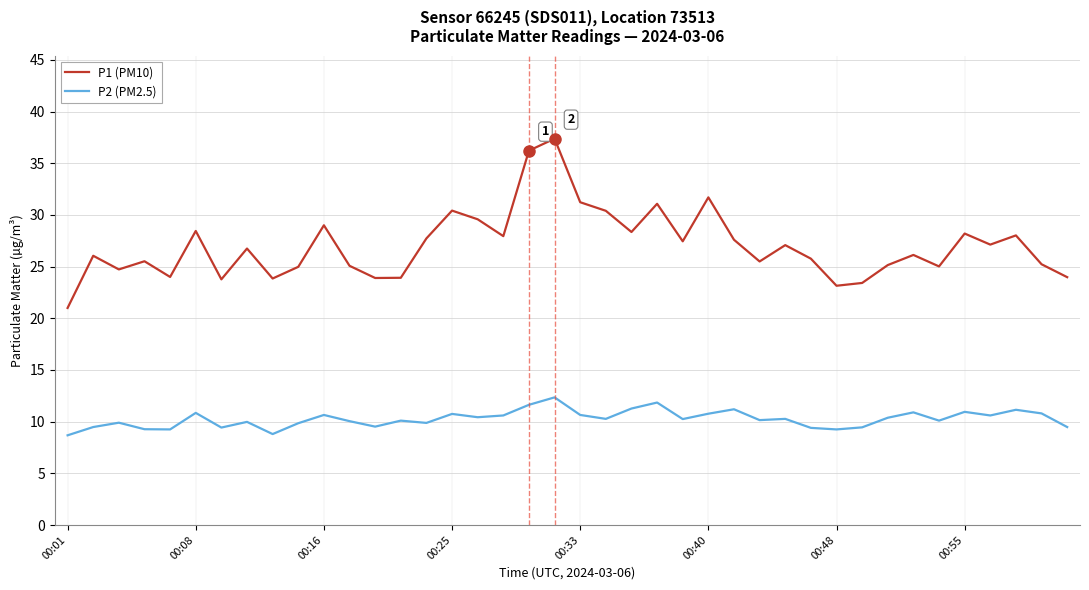

What is the difference between the maximum and minimum values in the P1 (PM10) series?

16.4